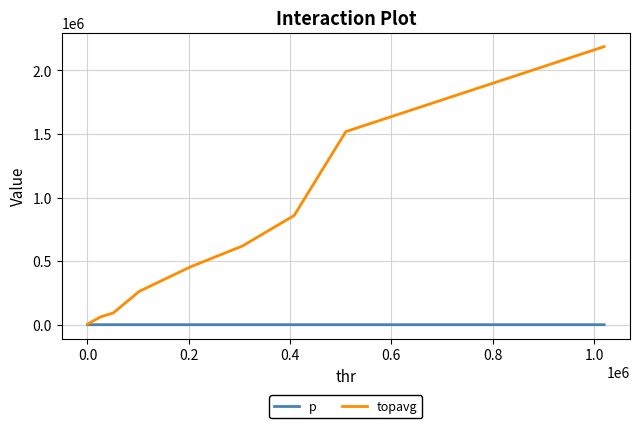

Which series has the largest total across all categories?

topavg